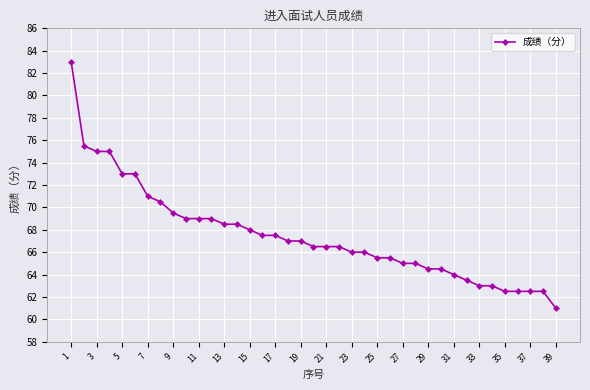

What is the average value?

67.5